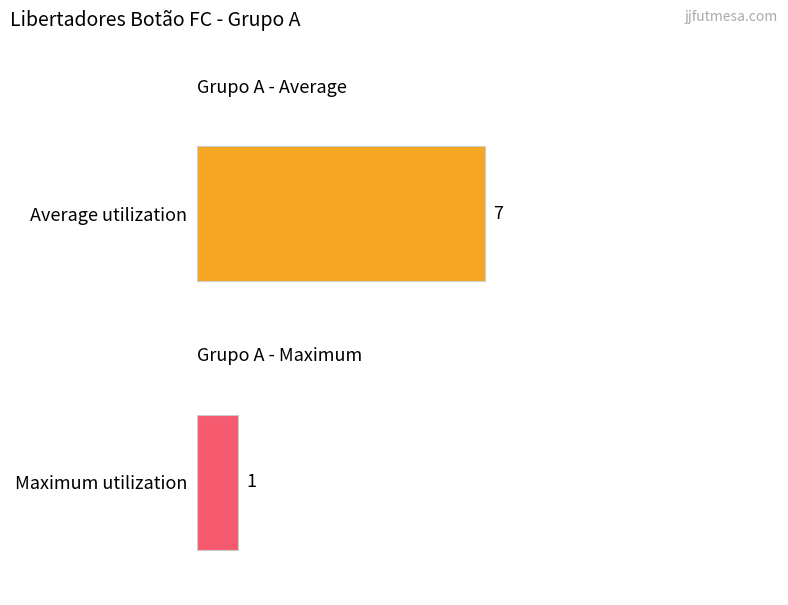

List the series in order of their overall mean, lowest first.

Maximum utilization, Average utilization